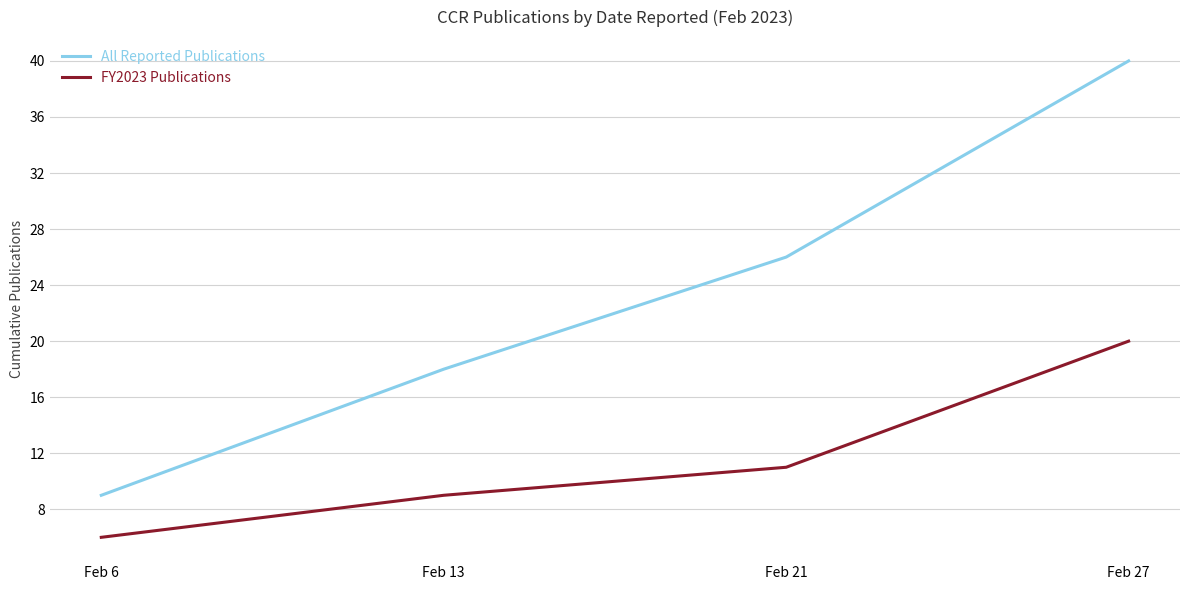

How many values in the All Reported Publications series are below 26?

2